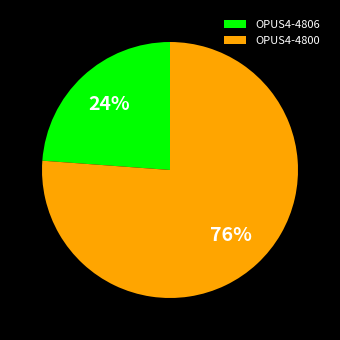

True or false: OPUS4-4800 accounts for 68% of the total.

False